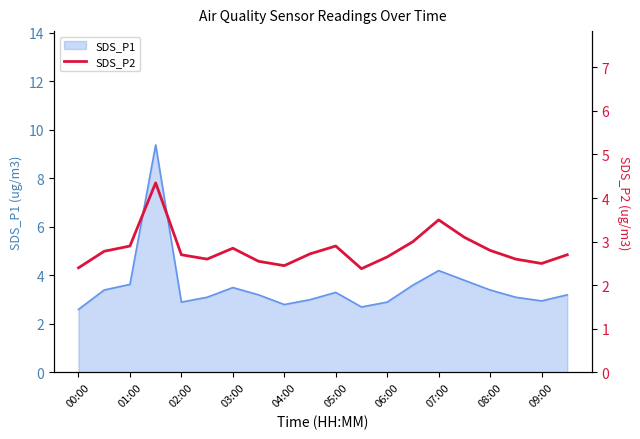

Is it true that SDS_P1 equals 5.2 at 06:00?

False